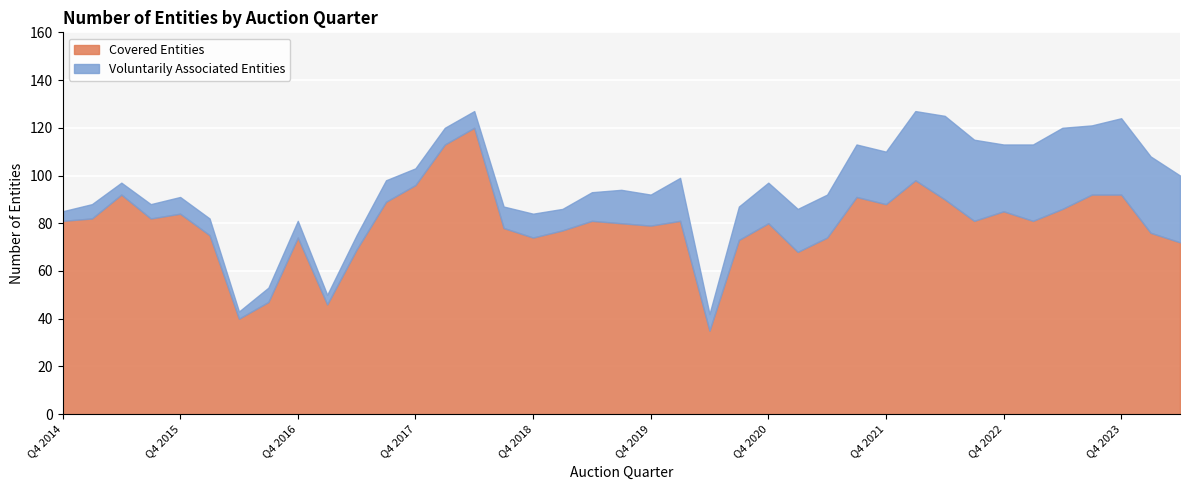

What is the difference between the maximum and second lowest values in the Voluntarily Associated Entities series?

31